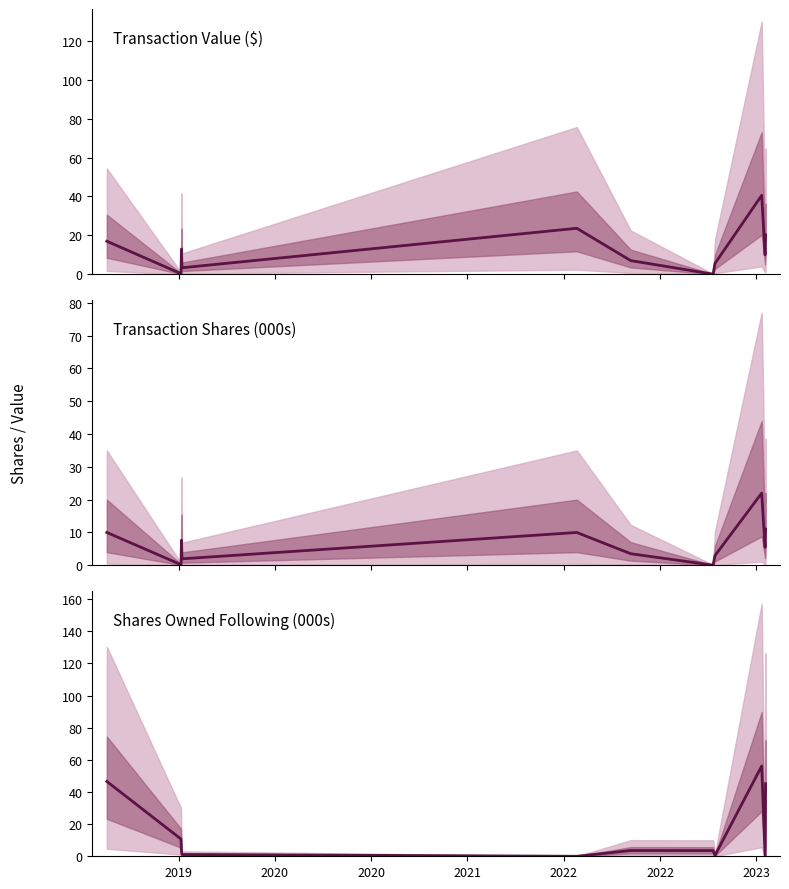

True or false: transactionShares and transactionValue intersect in this chart.

False